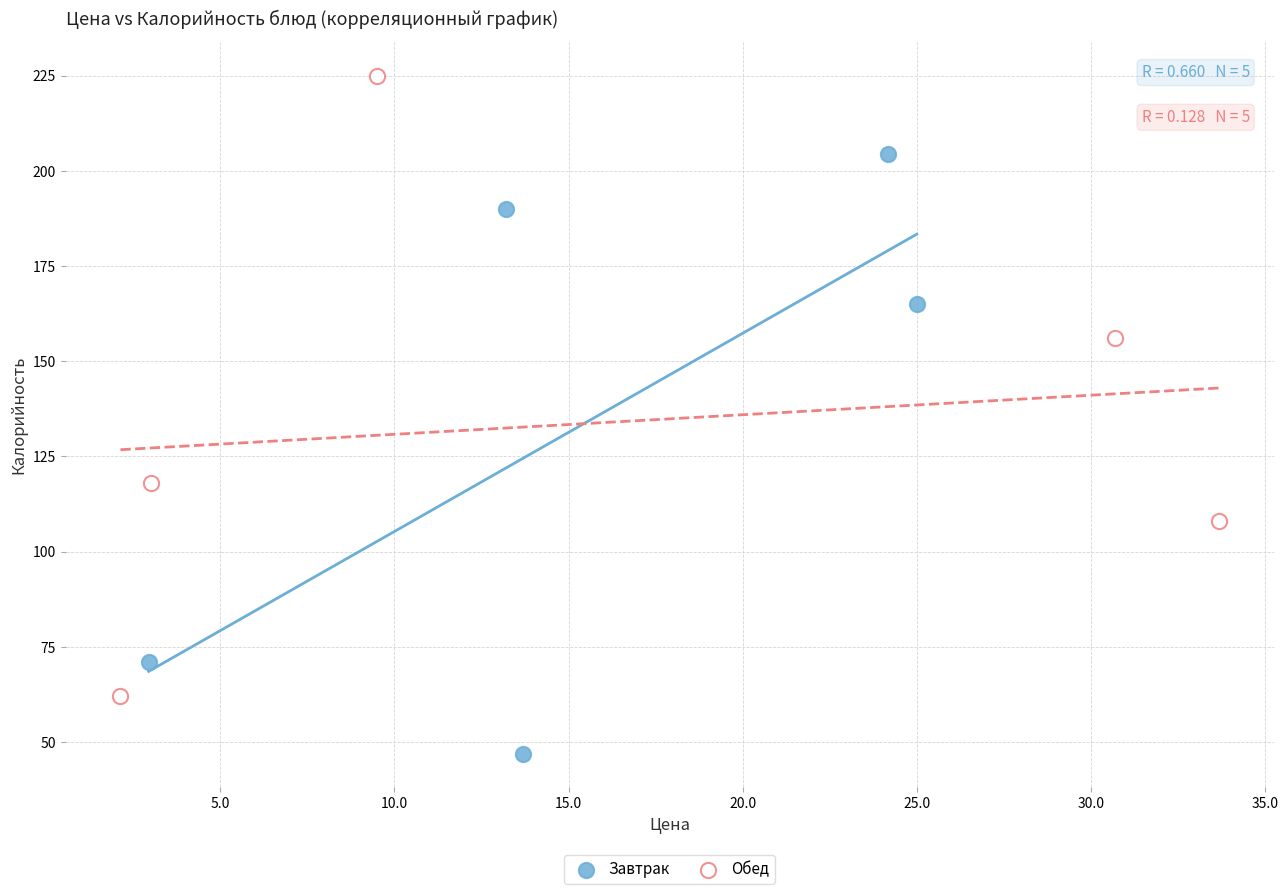

Which series contains the lowest Y value?

Завтрак